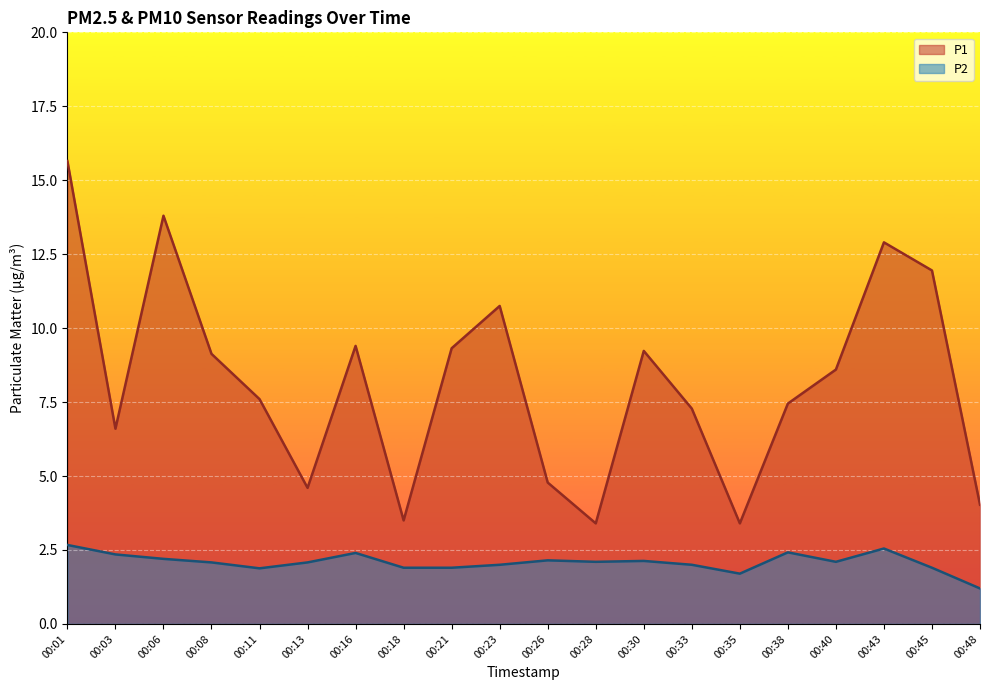

The P1 series shows 2.4 at 00:38. True or false?

False